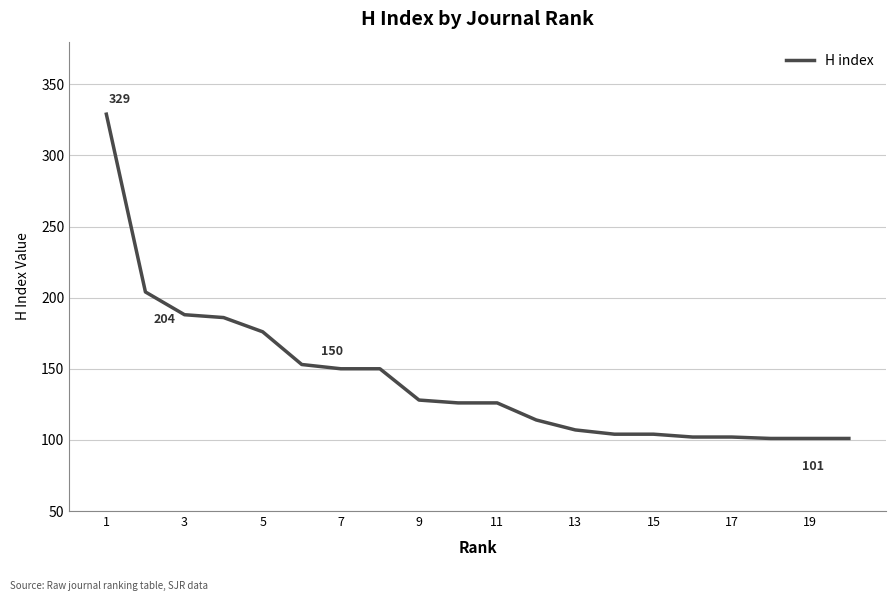

What is the smallest value displayed?

101